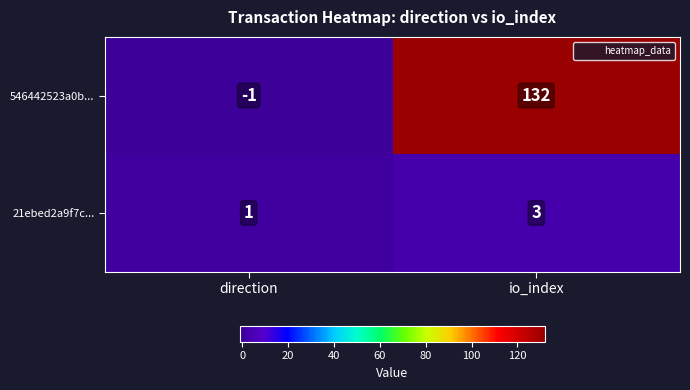

The 546442523a0b... series shows 183 at io_index. True or false?

False